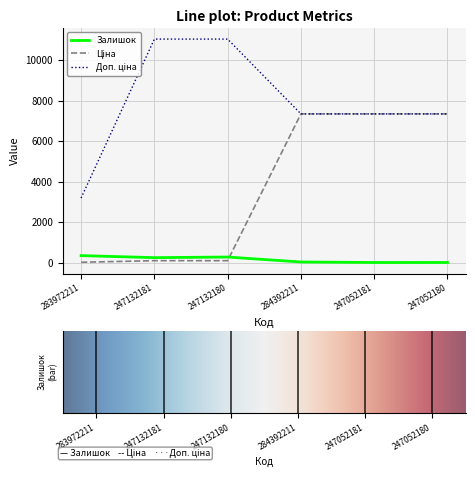

What is the highest value of the Залишок series?

360.0